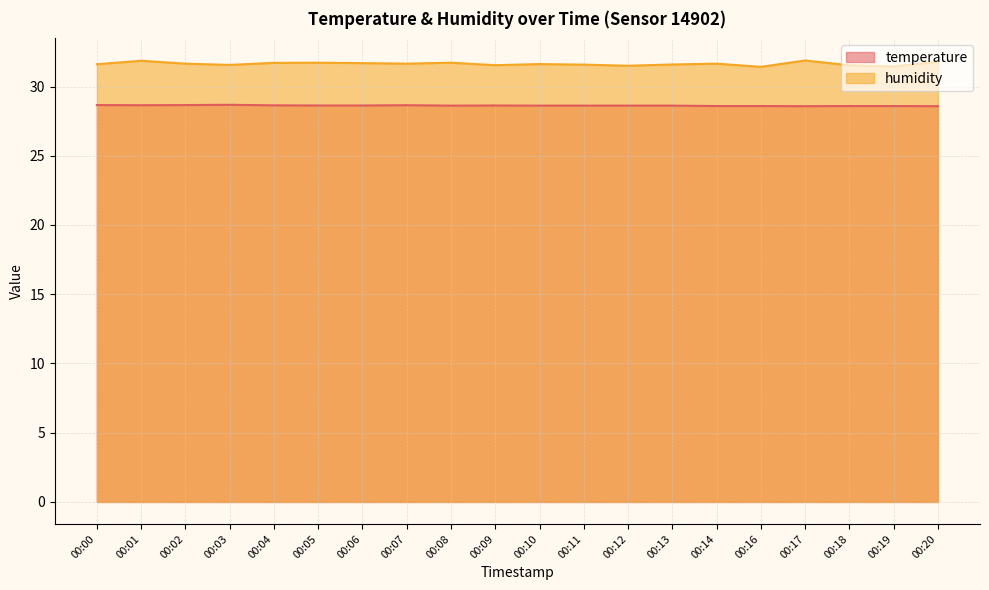

At how many categories does at least one series exceed 31?

20